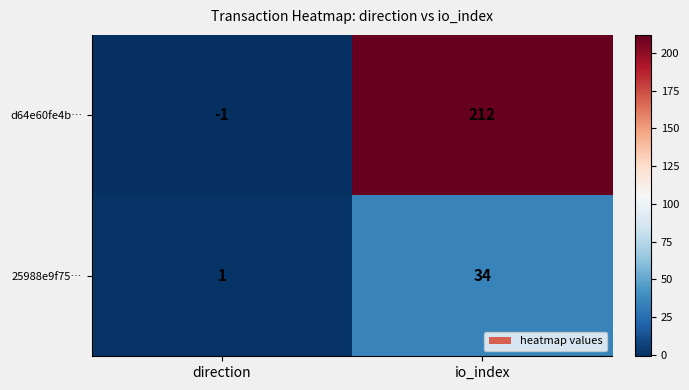

True or false: 25988e9f75… has a value of 1 at direction.

True